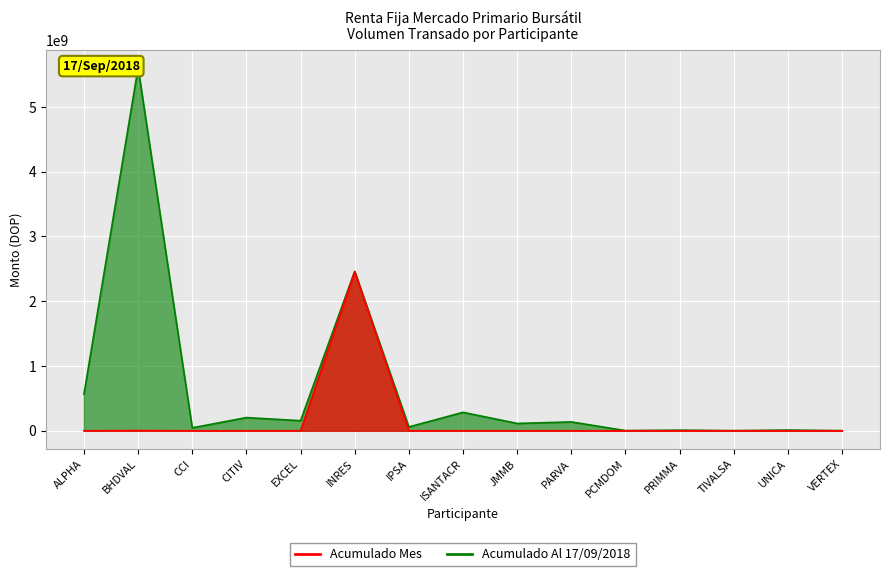

What position from the right is UNICA?

2